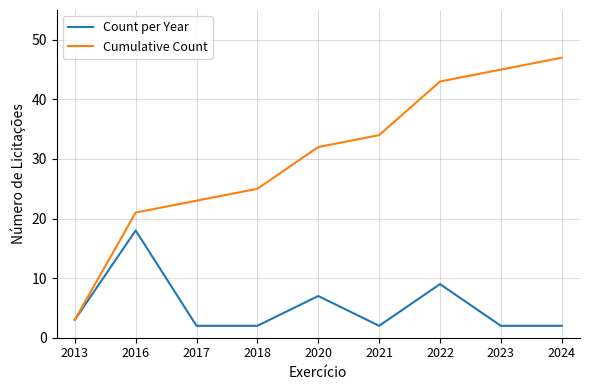

Which series changed the most between 2022 and 2023?

Count per Year